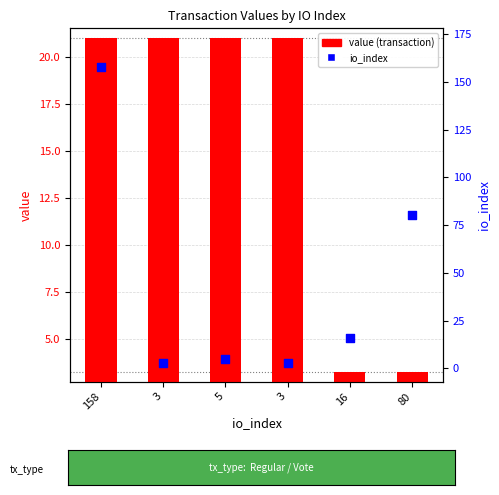

What are all the series names shown in the legend?

value, io_index